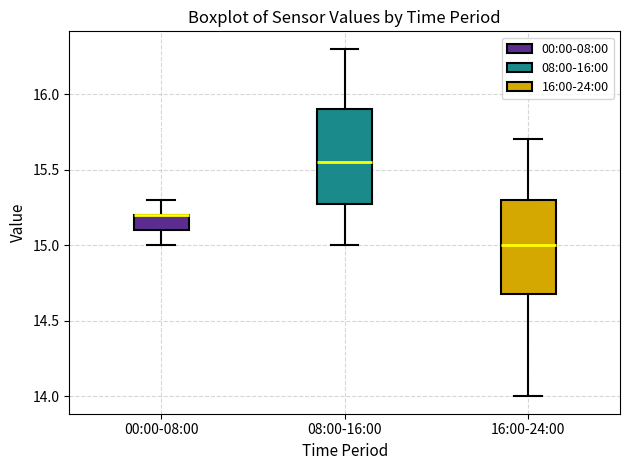

Reading left to right, read every box against the y-axis: the position of its median line, the range the box covers, and the ends of its whiskers. The values are not printed on the chart, so give them approximately, as read against the axis.

00:00-08:00: median 15.20 (drawn on the box's upper edge), box 15.10 to 15.20, whiskers 15.00 to 15.30
08:00-16:00: median 15.55, box 15.30 to 15.90, whiskers 15.00 to 16.30
16:00-24:00: median 15.00, box 14.70 to 15.30, whiskers 14.00 to 15.70